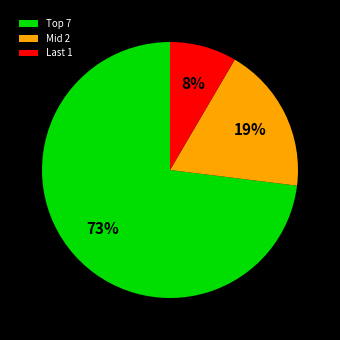

What percentage is the Mid 2 slice, to the nearest percent?

19%